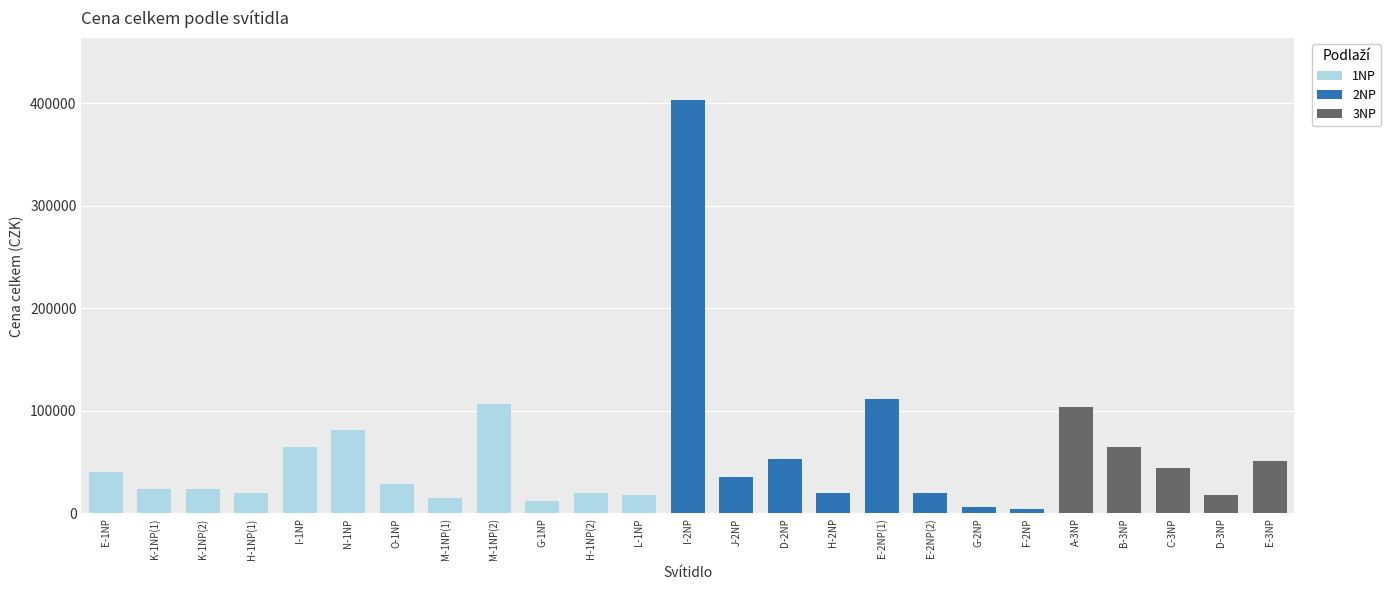

At which label is cena celkem closest to 203478?

E-2NP(1)